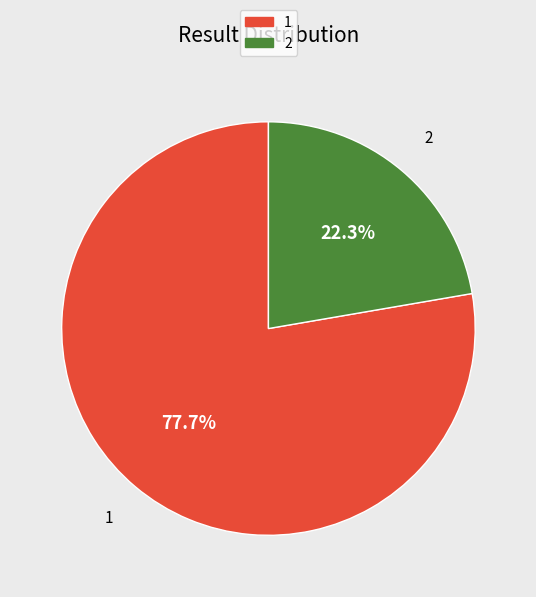

How many slices are in this pie chart?

2